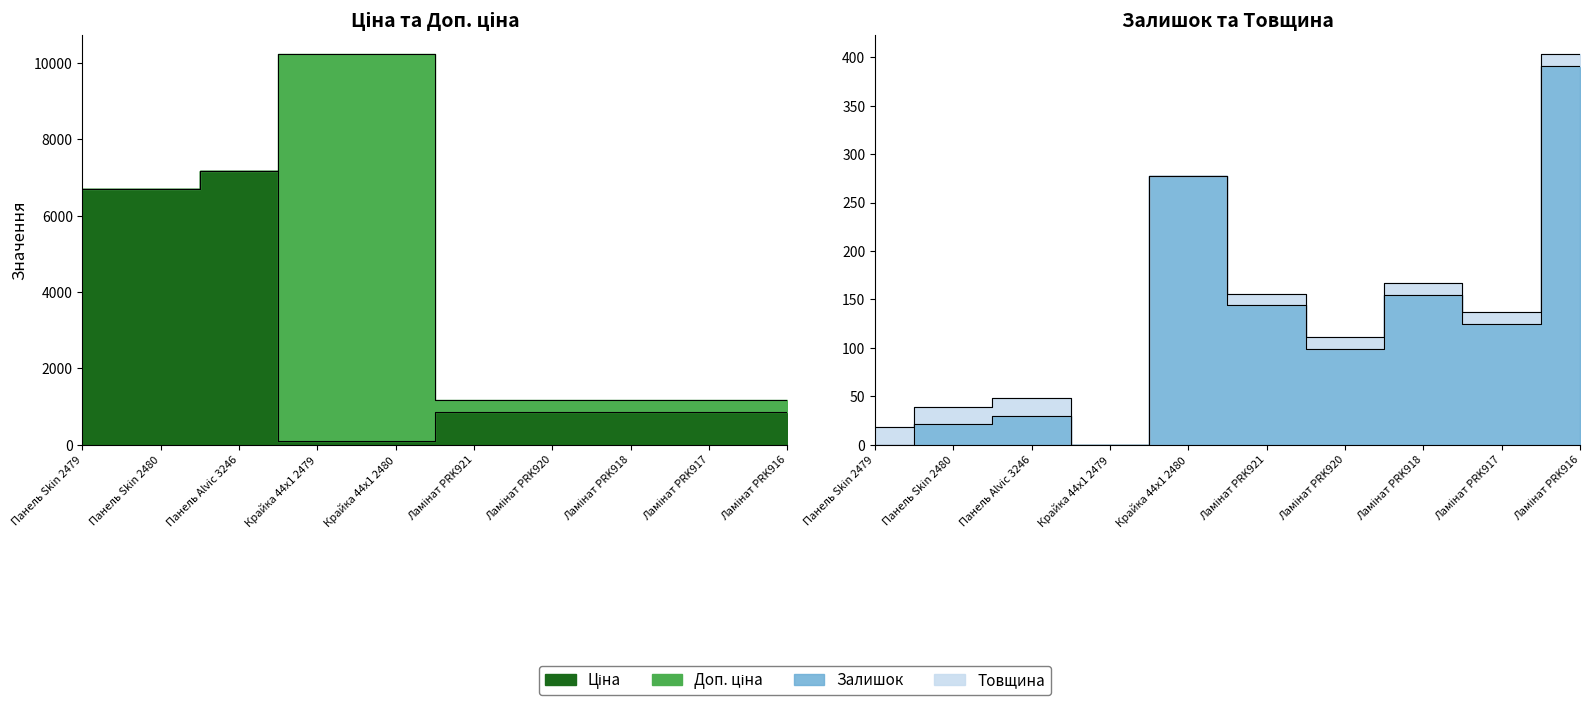

Between which two adjacent categories do Ціна and Залишок first intersect?

Крайка 44x1 2479 and Крайка 44x1 2480